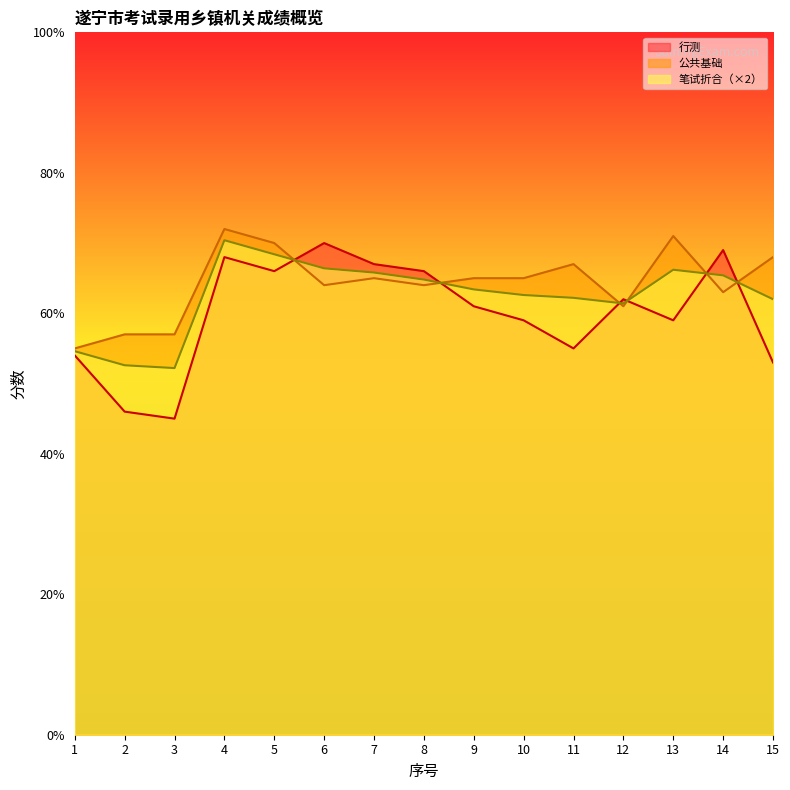

Reading left to right, transcribe all the data shown in this chart.

行测: 54.0	46.0	45.0	68.0	66.0	70.0	67.0	66.0	61.0	59.0	55.0	62.0	59.0	69.0	53.0
公共基础: 55.0	57.0	57.0	72.0	70.0	64.0	65.0	64.0	65.0	65.0	67.0	61.0	71.0	63.0	68.0
笔试折合: 54.6	52.6	52.2	70.4	68.4	66.4	65.8	64.8	63.4	62.6	62.2	61.4	66.2	65.4	62.0